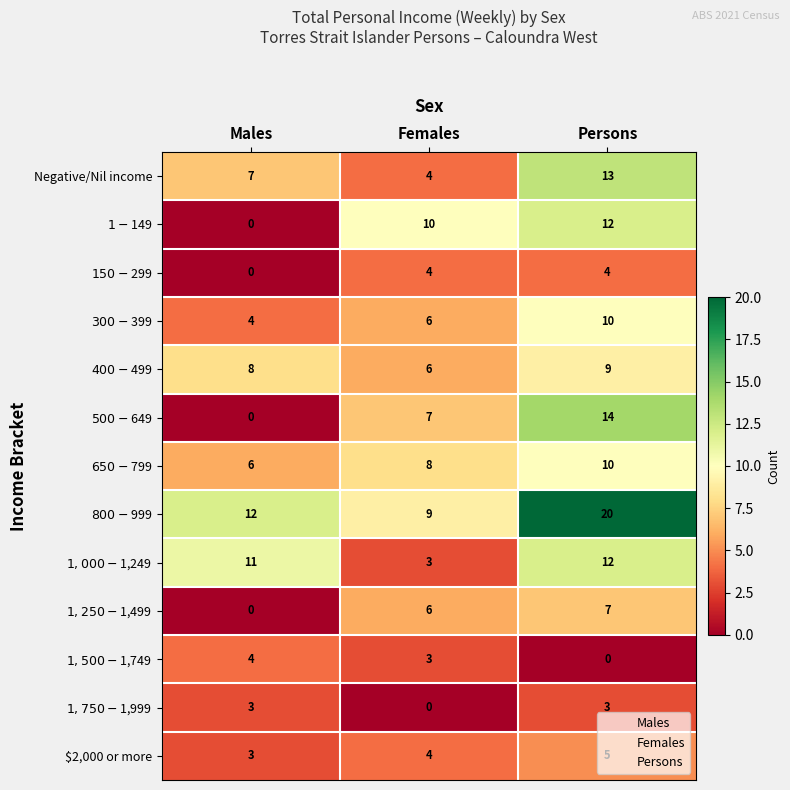

How many Negative/Nil income values are between 4 and 13?

3